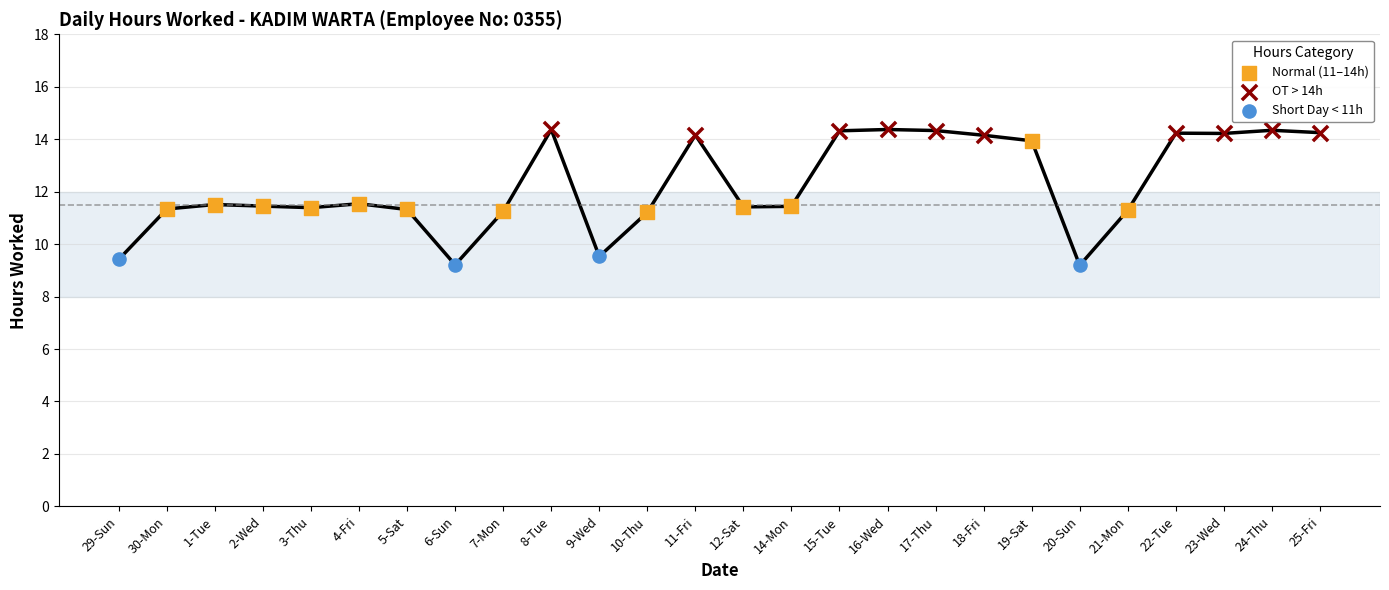

Which series has the largest Y range (max minus min)?

Normal (11–14h)